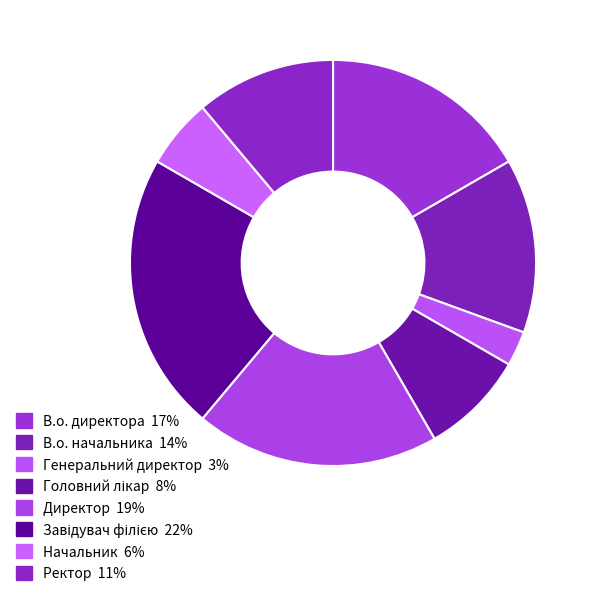

Rank the categories by value from highest to lowest.

Завідувач філією, Директор, В.о. директора, В.о. начальника, Ректор, Головний лікар, Начальник, Генеральний директор